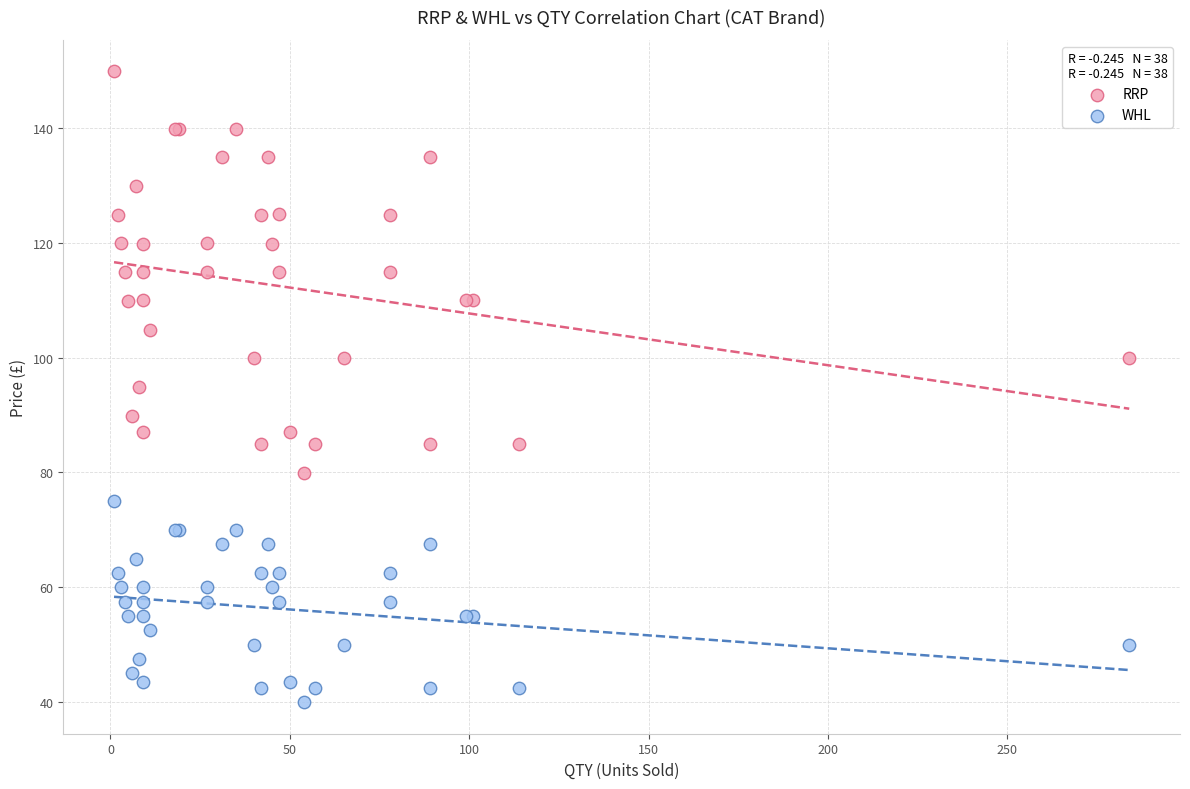

Which series contains the highest Y value?

RRP